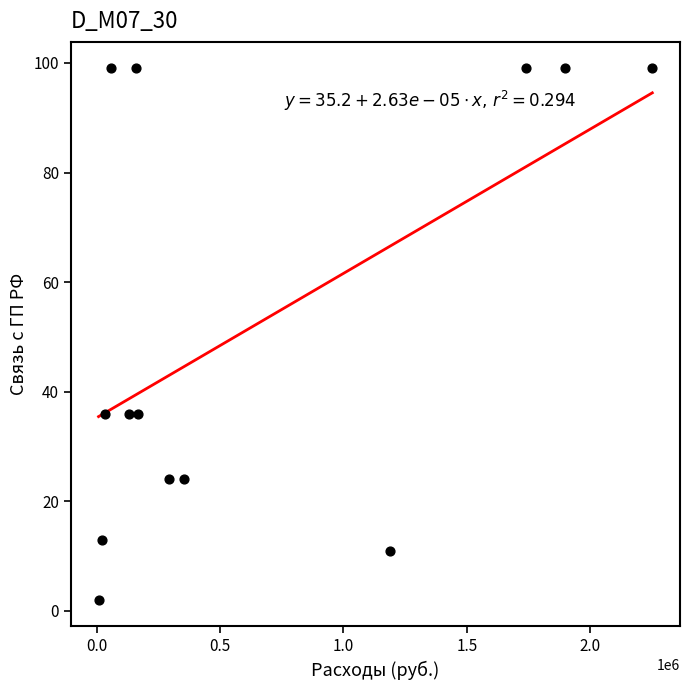

What is the range of Y values (max minus min)?

97